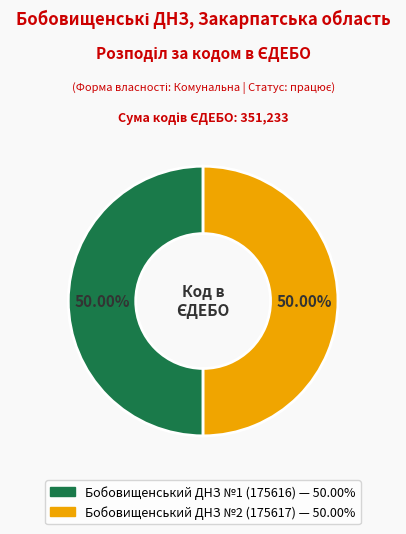

True or false: Бобовищенський ДНЗ №2 accounts for 61% of the total.

False